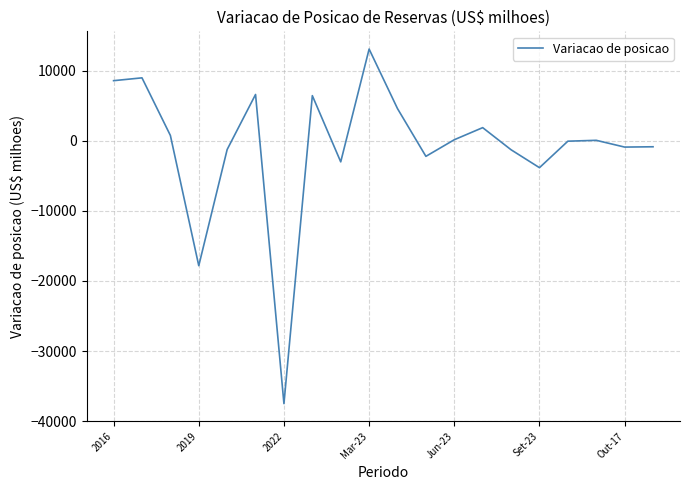

What is the minimum value shown in the chart?

-37501.1